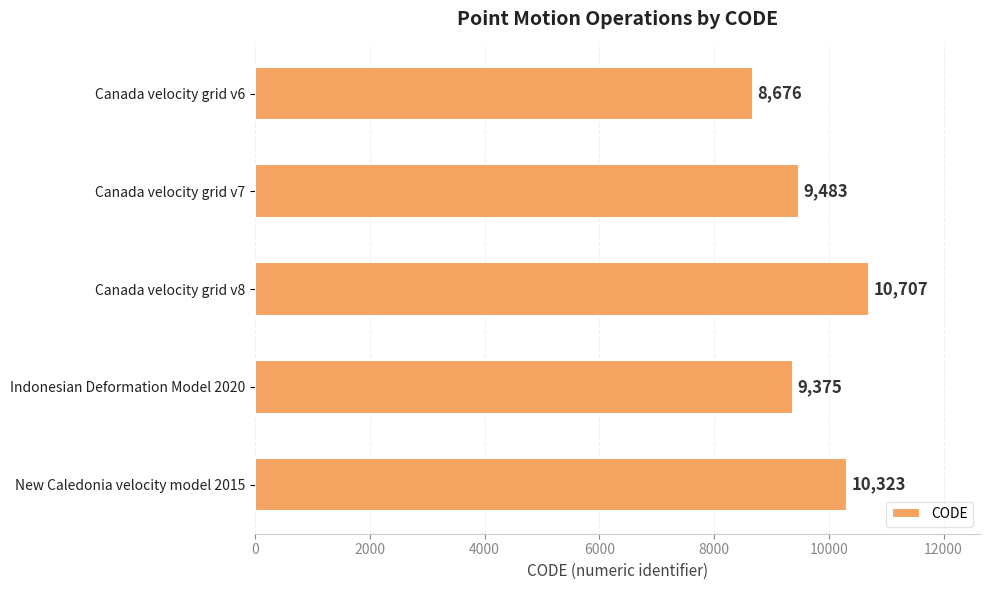

Count the number of data series in this chart.

1